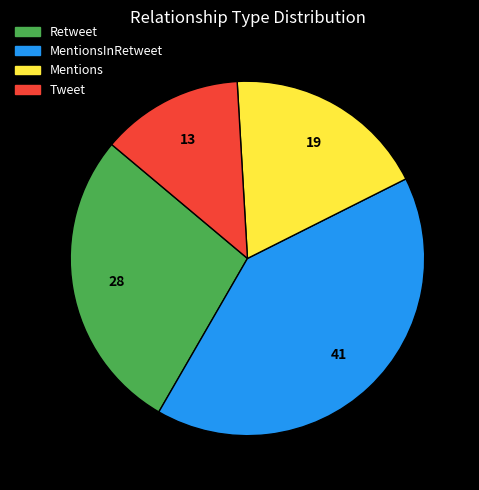

Rank the categories by value from highest to lowest.

MentionsInRetweet, Retweet, Mentions, Tweet